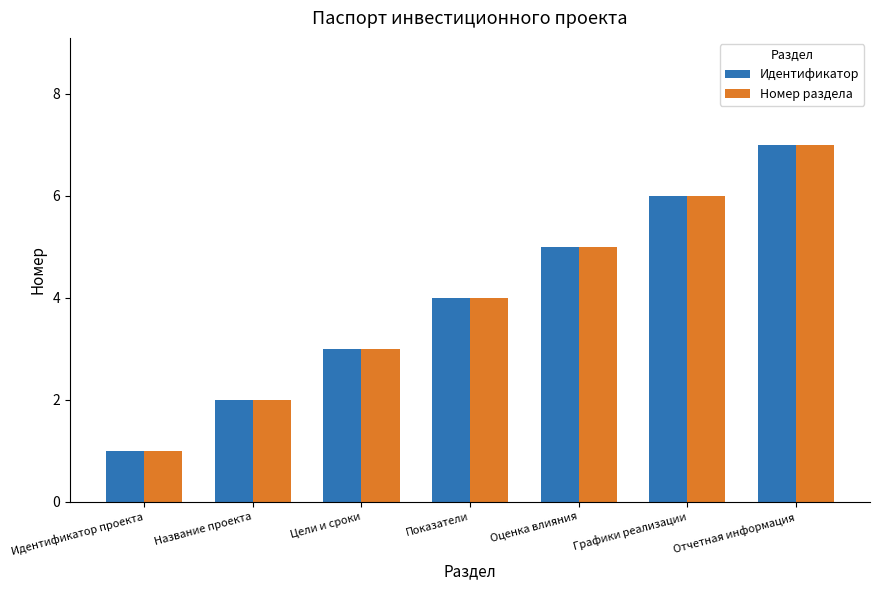

List the labels in order of Номер раздела value, smallest first.

Идентификатор проекта, Название проекта, Цели и сроки, Показатели, Оценка влияния, Графики реализации, Отчетная информация